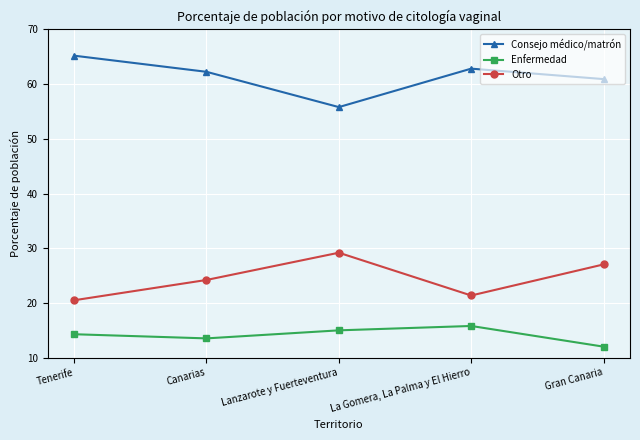

Is the value of Otro at Gran Canaria greater than the value of Enfermedad at Lanzarote y Fuerteventura?

Yes